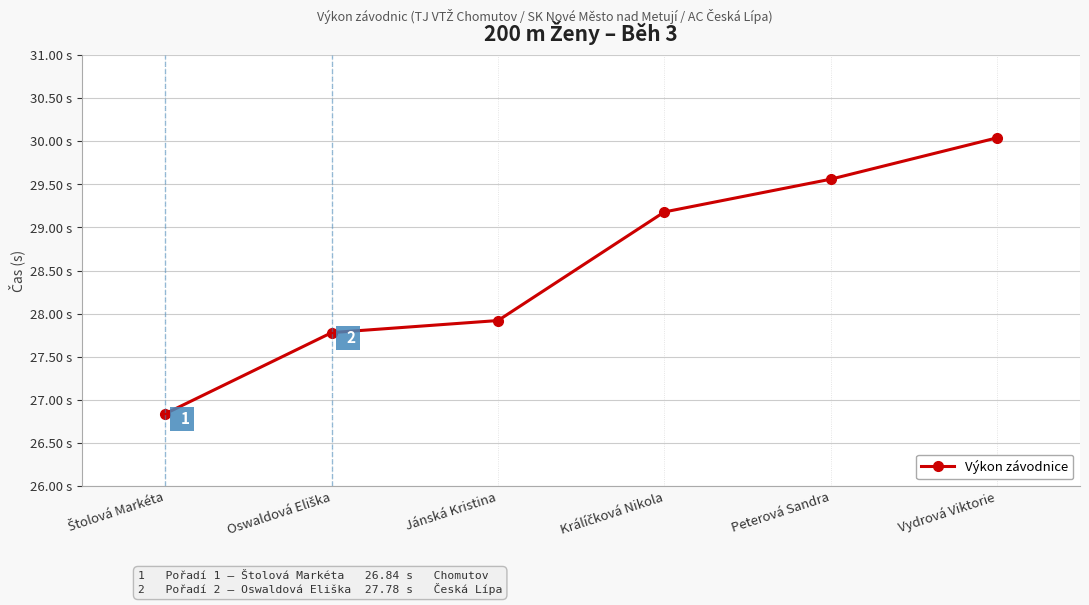

Which label corresponds to the smallest value in the chart?

Štolová Markéta